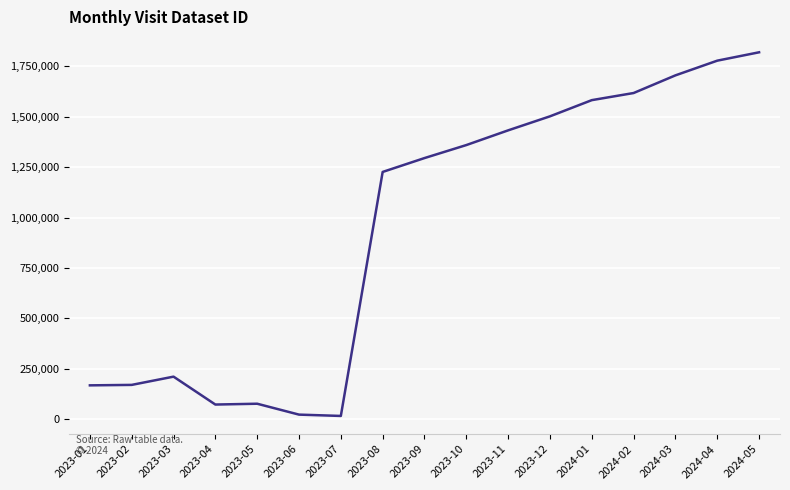

Read the value at 2023-06.

21981